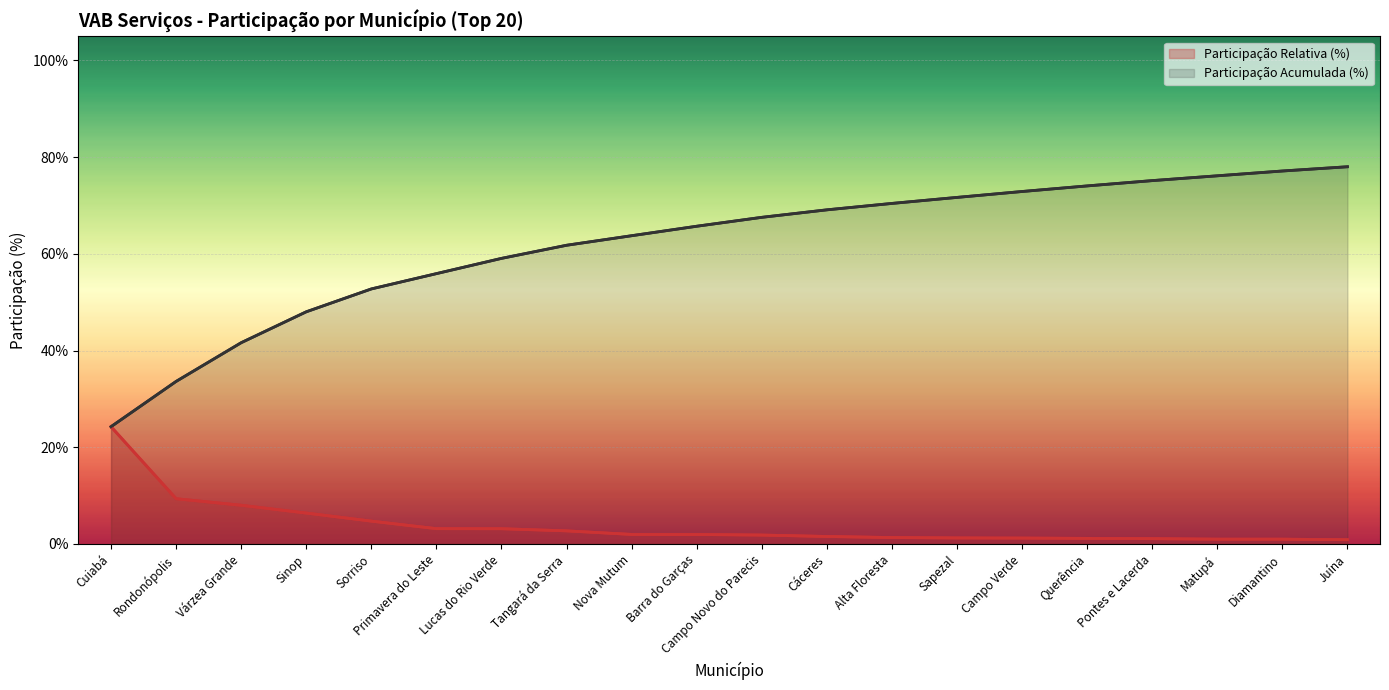

What is the difference between the second highest and second lowest values in the Participação Relativa (%) series?

8.4